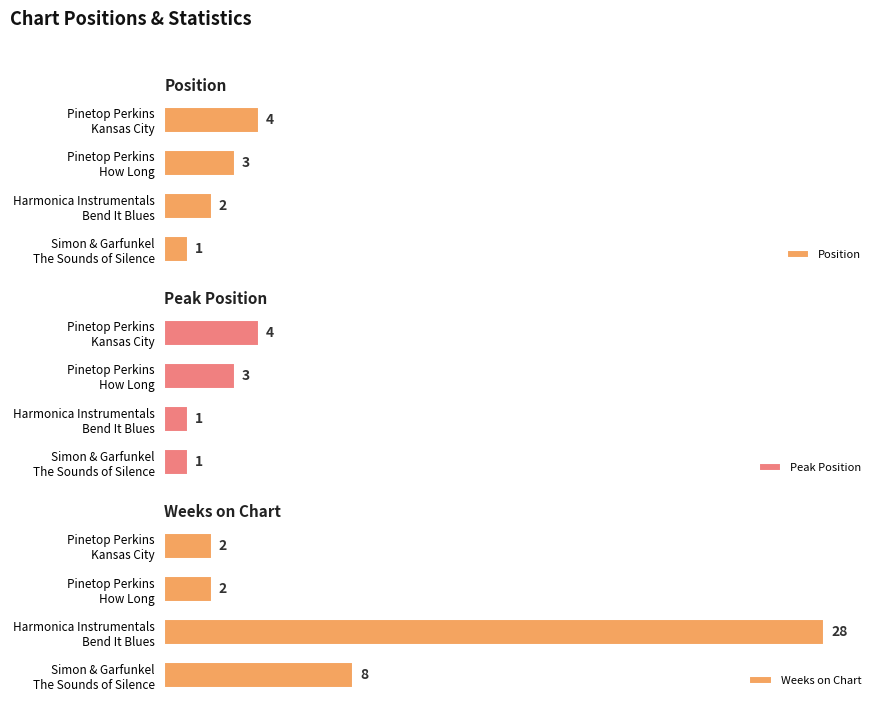

Reading right to left, list all the values displayed in this chart.

Position: 3=4	2=3	1=2	0=1
Peak Position: 3=4	2=3	1=1	0=1
Weeks on Chart: 3=2	2=2	1=28	0=8